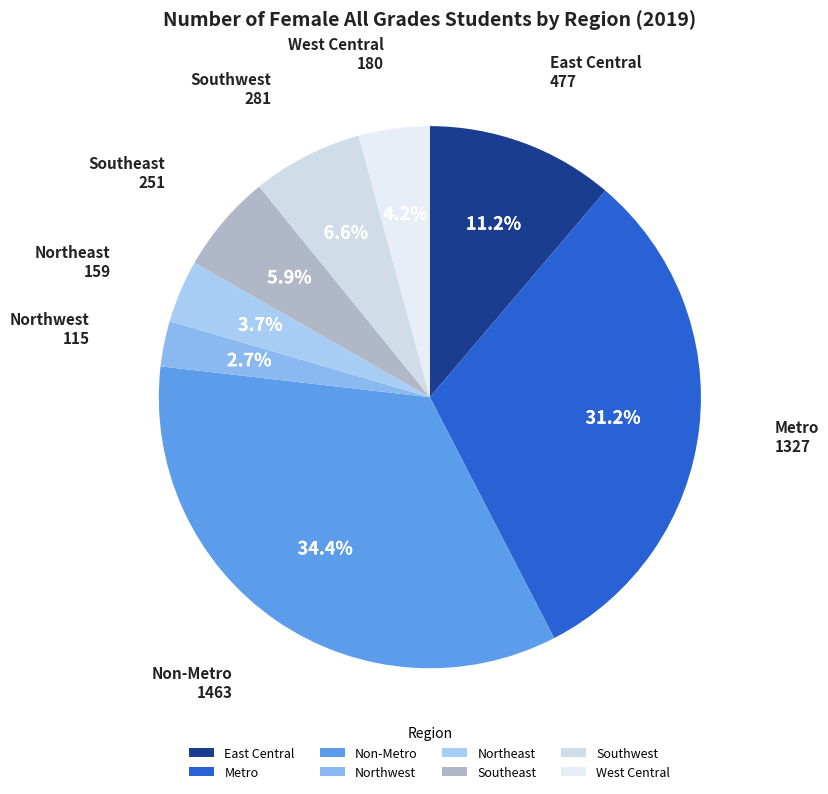

To the nearest percent, what is the average slice percentage?

12%